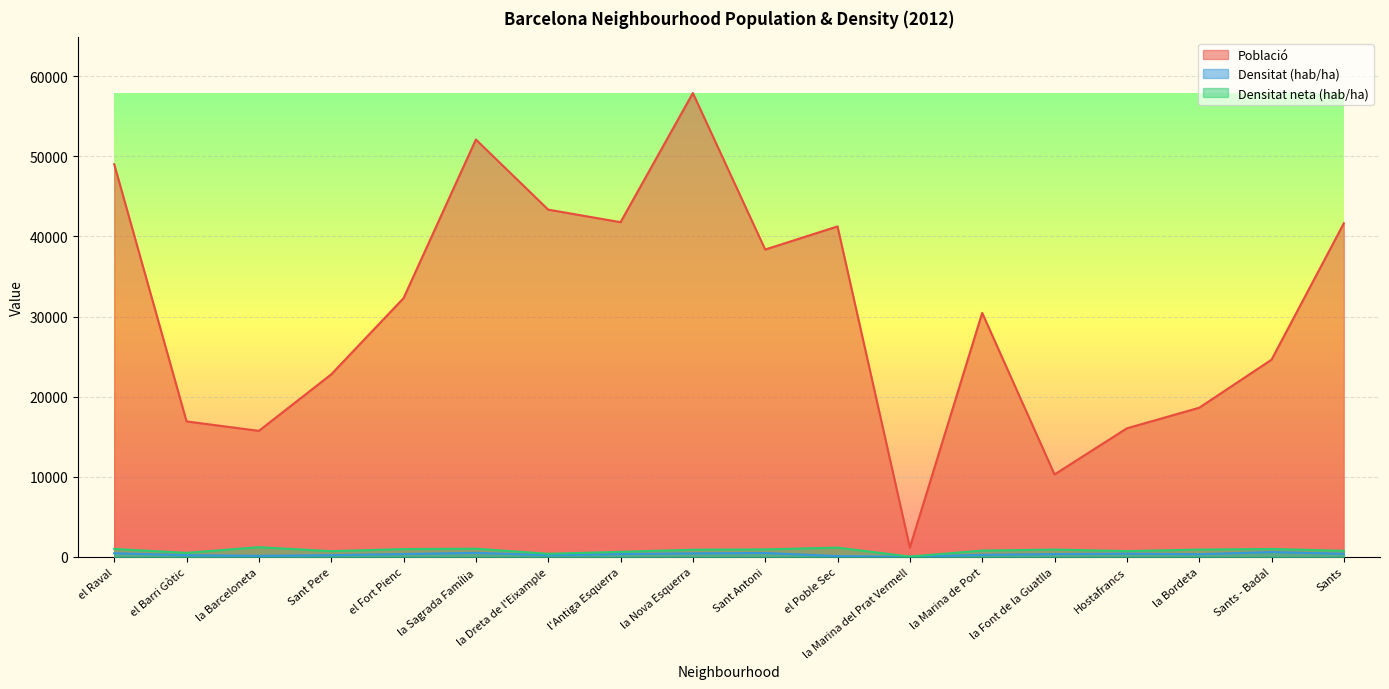

Does the chart display data point markers on the line(s)?

No